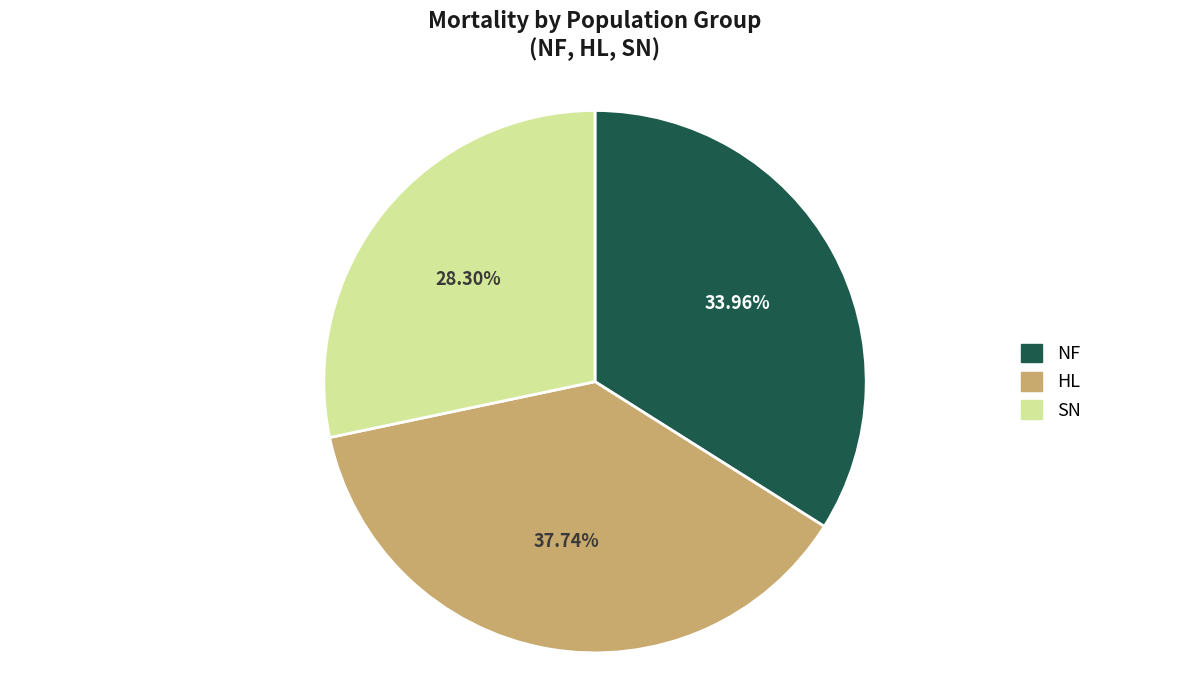

True or false: SN accounts for 21% of the total.

False